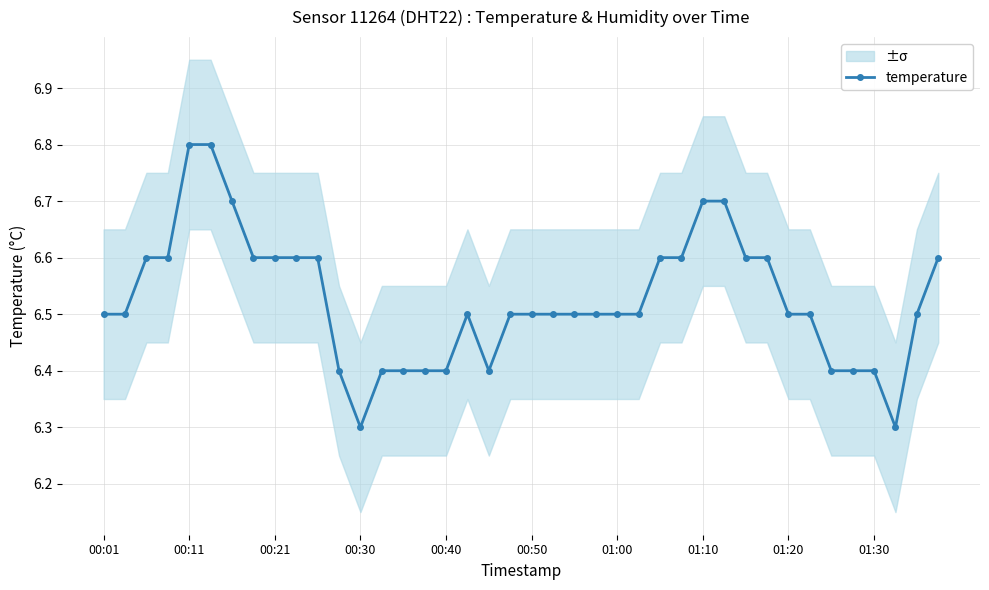

True or false: temperature has a value of 9.3 at 00:30.

False